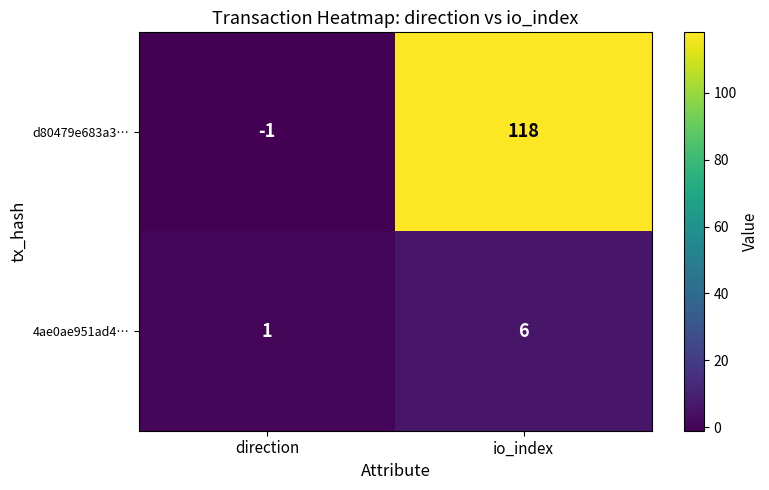

Reading left to right, what are all the values shown in this chart?

d80479e683a3…: -1	118
4ae0ae951ad4…: 1	6